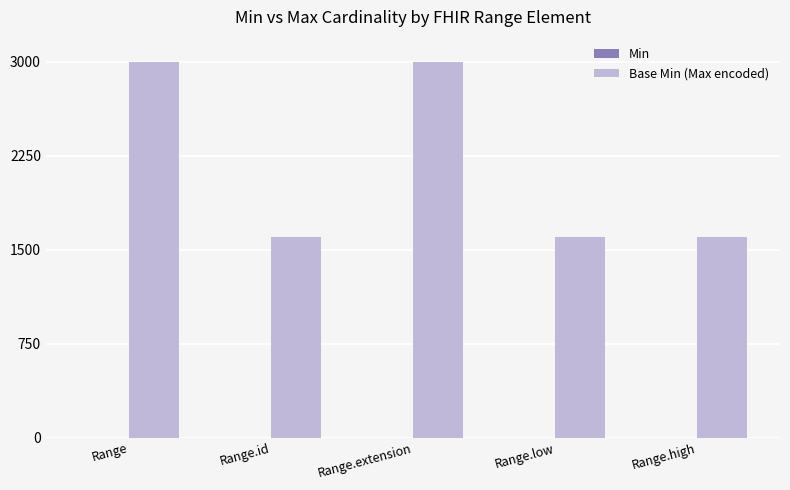

Reading right to left, what are all the values shown in this chart?

Range.high=1600	Range.low=1600	Range.extension=3000	Range.id=1600	Range=3000